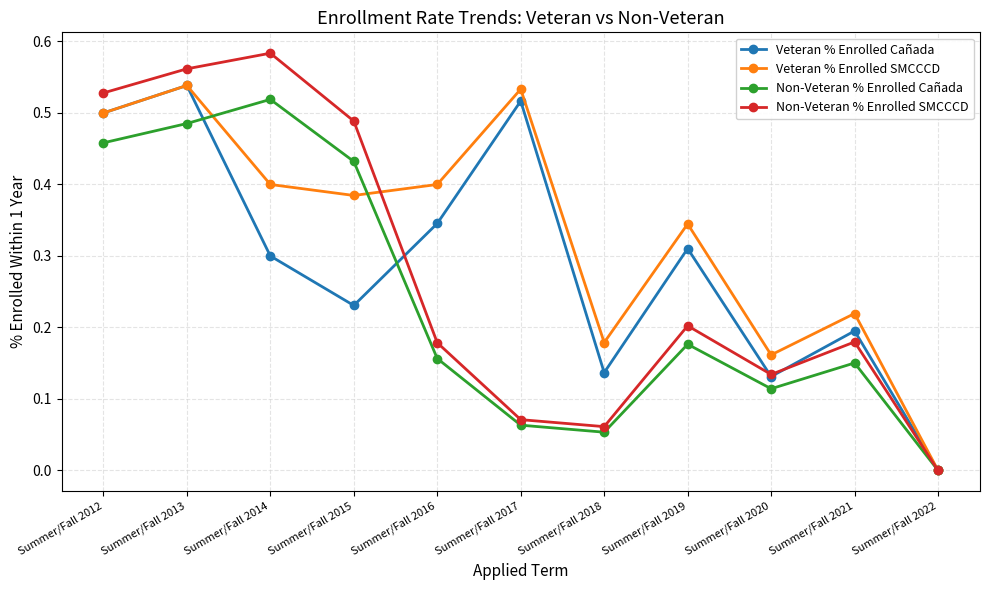

The value of Non-Veteran % Enrolled Cañada at Summer/Fall 2022 is -0.3. True or false?

False